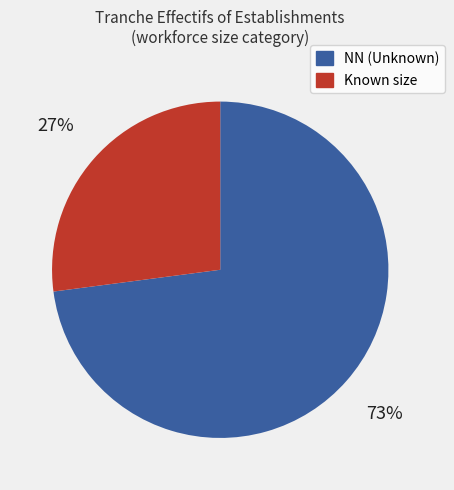

To the nearest percent, what is the difference between the largest and smallest slice percentages?

46%